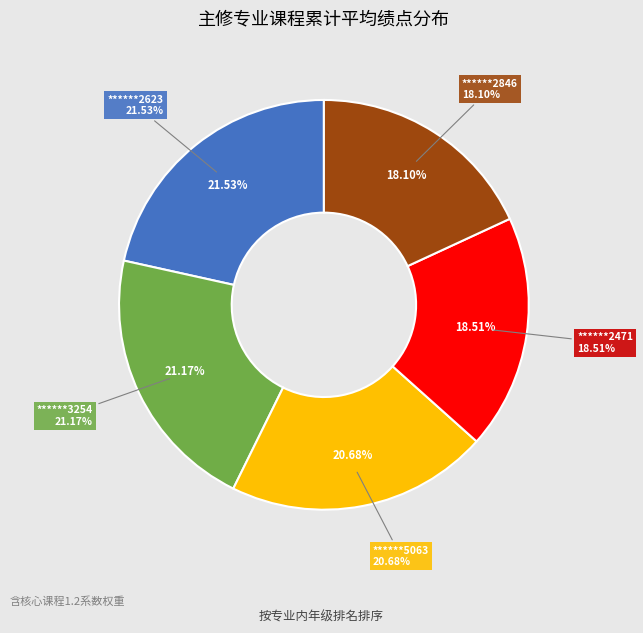

Is ******2471 the majority of the pie?

No